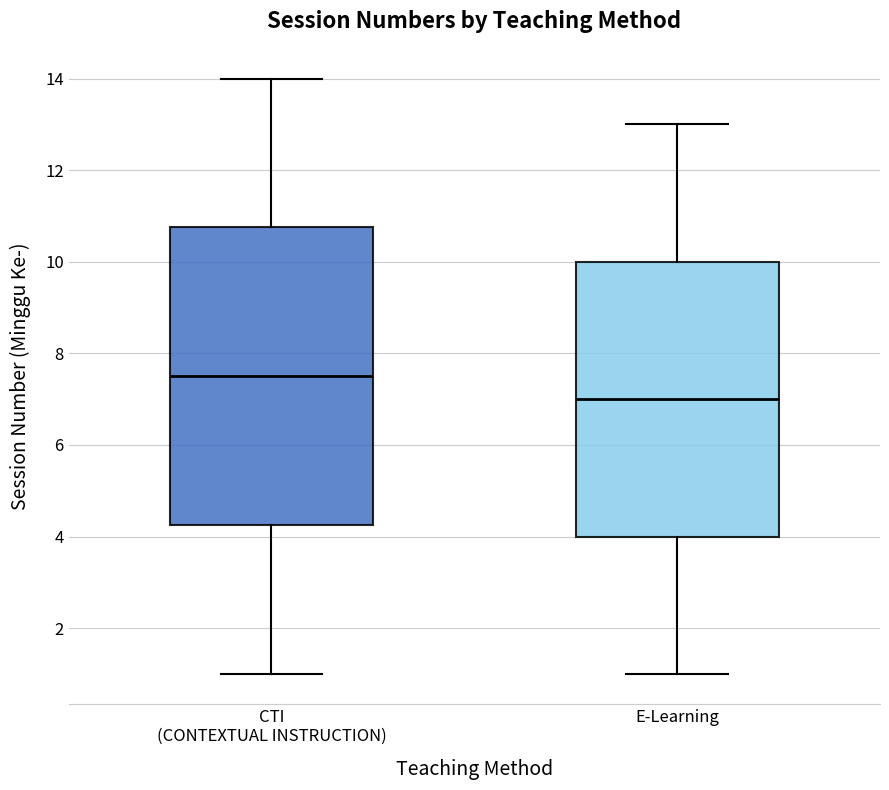

Which box has the highest median line?

CTI (CONTEXTUAL INSTRUCTION)